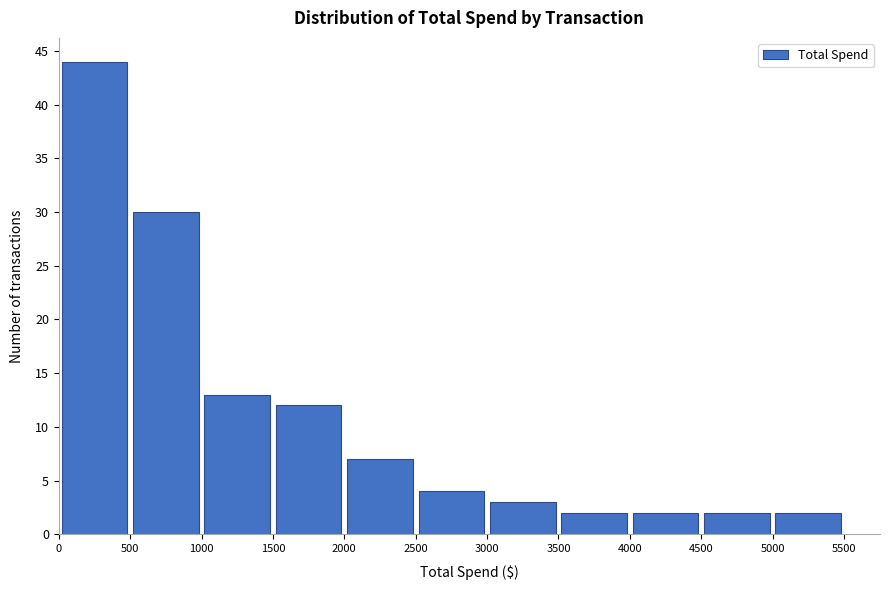

Reading left to right, list every bar in this chart as the range it spans on the x-axis followed by its height. The values are not printed on the chart, so give them approximately, as read against the axis.

0 to 500: 44
500 to 1000: 30
1000 to 1500: 13
1500 to 2000: 12
2000 to 2500: 7
2500 to 3000: 4
3000 to 3500: 3
3500 to 4000: 2
4000 to 4500: 2
4500 to 5000: 2
5000 to 5500: 2